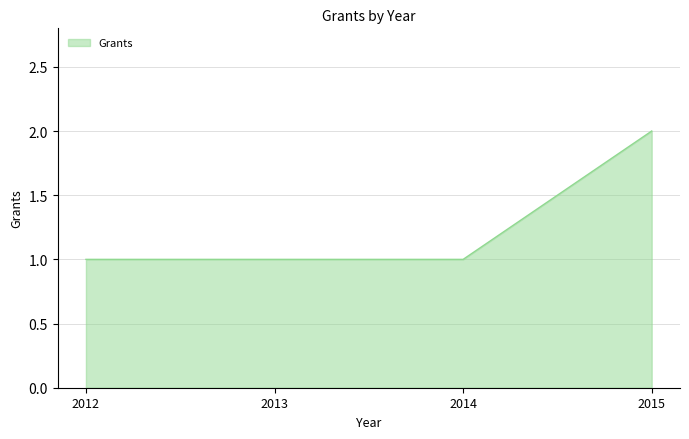

Reading right to left, transcribe all the data shown in this chart.

2	1	1	1